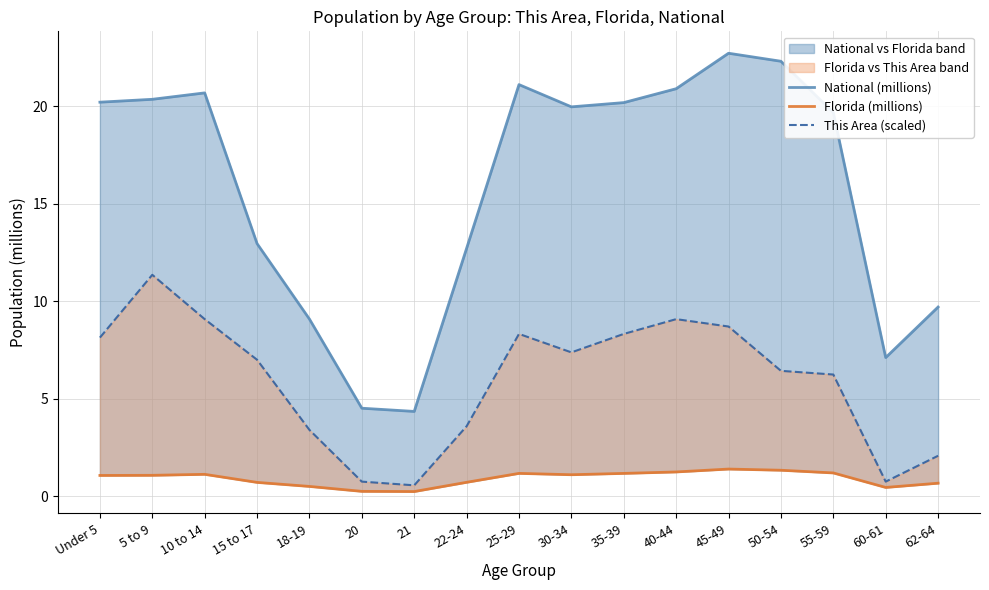

How many interior local valleys does the Florida (millions) series have?

3